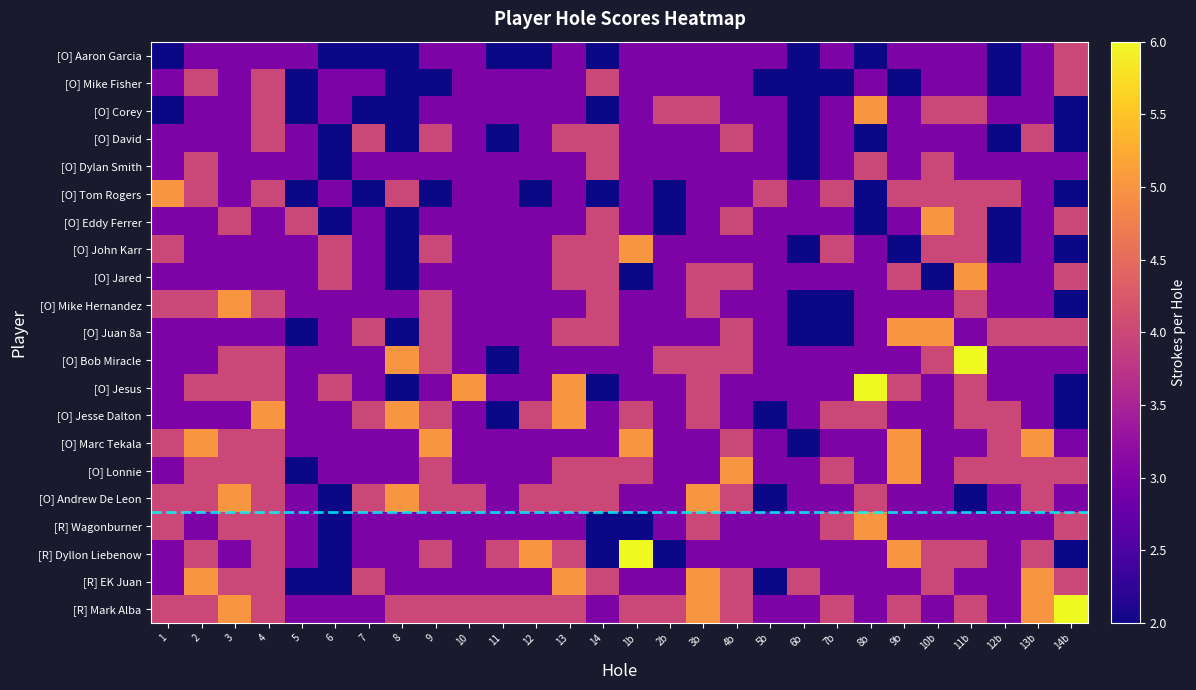

Reading right to left, transcribe all the data shown in this chart.

[O] Aaron Garcia: 14b=4	13b=3	12b=2	11b=3	10b=3	9b=3	8b=2	7b=3	6b=2	5b=3	4b=3	3b=3	2b=3	1b=3	14=2	13=3	12=2	11=2	10=3	9=3	8=2	7=2	6=2	5=3	4=3	3=3	2=3	1=2
[O] Mike Fisher: 14b=4	13b=3	12b=2	11b=3	10b=3	9b=2	8b=3	7b=2	6b=2	5b=2	4b=3	3b=3	2b=3	1b=3	14=4	13=3	12=3	11=3	10=3	9=2	8=2	7=3	6=3	5=2	4=4	3=3	2=4	1=3
[O] Corey: 14b=2	13b=3	12b=3	11b=4	10b=4	9b=3	8b=5	7b=3	6b=2	5b=3	4b=3	3b=4	2b=4	1b=3	14=2	13=3	12=3	11=3	10=3	9=3	8=2	7=2	6=3	5=2	4=4	3=3	2=3	1=2
[O] David: 14b=2	13b=4	12b=2	11b=3	10b=3	9b=3	8b=2	7b=3	6b=2	5b=3	4b=4	3b=3	2b=3	1b=3	14=4	13=4	12=3	11=2	10=3	9=4	8=2	7=4	6=2	5=3	4=4	3=3	2=3	1=3
[O] Dylan Smith: 14b=3	13b=3	12b=3	11b=3	10b=4	9b=3	8b=4	7b=3	6b=2	5b=3	4b=3	3b=3	2b=3	1b=3	14=4	13=3	12=3	11=3	10=3	9=3	8=3	7=3	6=2	5=3	4=3	3=3	2=4	1=3
[O] Tom Rogers: 14b=2	13b=3	12b=4	11b=4	10b=4	9b=4	8b=2	7b=4	6b=3	5b=4	4b=3	3b=3	2b=2	1b=3	14=2	13=3	12=2	11=3	10=3	9=2	8=4	7=2	6=3	5=2	4=4	3=3	2=4	1=5
[O] Eddy Ferrer: 14b=4	13b=3	12b=2	11b=4	10b=5	9b=3	8b=2	7b=3	6b=3	5b=3	4b=4	3b=3	2b=2	1b=3	14=4	13=3	12=3	11=3	10=3	9=3	8=2	7=3	6=2	5=4	4=3	3=4	2=3	1=3
[O] John Karr: 14b=2	13b=3	12b=2	11b=4	10b=4	9b=2	8b=3	7b=4	6b=2	5b=3	4b=3	3b=3	2b=3	1b=5	14=4	13=4	12=3	11=3	10=3	9=4	8=2	7=3	6=4	5=3	4=3	3=3	2=3	1=4
[O] Jared: 14b=4	13b=3	12b=3	11b=5	10b=2	9b=4	8b=3	7b=3	6b=3	5b=3	4b=4	3b=4	2b=3	1b=2	14=4	13=4	12=3	11=3	10=3	9=3	8=2	7=3	6=4	5=3	4=3	3=3	2=3	1=3
[O] Mike Hernandez: 14b=2	13b=3	12b=3	11b=4	10b=3	9b=3	8b=3	7b=2	6b=2	5b=3	4b=3	3b=4	2b=3	1b=3	14=4	13=3	12=3	11=3	10=3	9=4	8=3	7=3	6=3	5=3	4=4	3=5	2=4	1=4
[O] Juan 8a: 14b=4	13b=4	12b=4	11b=3	10b=5	9b=5	8b=3	7b=2	6b=2	5b=3	4b=4	3b=3	2b=3	1b=3	14=4	13=4	12=3	11=3	10=3	9=4	8=2	7=4	6=3	5=2	4=3	3=3	2=3	1=3
[O] Bob Miracle: 14b=3	13b=3	12b=3	11b=6	10b=4	9b=3	8b=3	7b=3	6b=3	5b=3	4b=4	3b=4	2b=4	1b=3	14=3	13=3	12=3	11=2	10=3	9=4	8=5	7=3	6=3	5=3	4=4	3=4	2=3	1=3
[O] Jesus: 14b=2	13b=3	12b=3	11b=4	10b=3	9b=4	8b=6	7b=3	6b=3	5b=3	4b=3	3b=4	2b=3	1b=3	14=2	13=5	12=3	11=3	10=5	9=3	8=2	7=3	6=4	5=3	4=4	3=4	2=4	1=3
[O] Jesse Dalton: 14b=2	13b=3	12b=4	11b=4	10b=3	9b=3	8b=4	7b=4	6b=3	5b=2	4b=3	3b=4	2b=3	1b=4	14=3	13=5	12=4	11=2	10=3	9=4	8=5	7=4	6=3	5=3	4=5	3=3	2=3	1=3
[O] Marc Tekala: 14b=3	13b=5	12b=4	11b=3	10b=3	9b=5	8b=3	7b=3	6b=2	5b=3	4b=4	3b=3	2b=3	1b=5	14=3	13=3	12=3	11=3	10=3	9=5	8=3	7=3	6=3	5=3	4=4	3=4	2=5	1=4
[O] Lonnie: 14b=4	13b=4	12b=4	11b=4	10b=3	9b=5	8b=3	7b=4	6b=3	5b=3	4b=5	3b=3	2b=3	1b=4	14=4	13=4	12=3	11=3	10=3	9=4	8=3	7=3	6=3	5=2	4=4	3=4	2=4	1=3
[O] Andrew De Leon: 14b=3	13b=4	12b=3	11b=2	10b=3	9b=3	8b=4	7b=3	6b=3	5b=2	4b=4	3b=5	2b=3	1b=3	14=4	13=4	12=4	11=3	10=4	9=4	8=5	7=4	6=2	5=3	4=4	3=5	2=4	1=4
[R] Wagonburner: 14b=4	13b=3	12b=3	11b=3	10b=3	9b=3	8b=5	7b=4	6b=3	5b=3	4b=3	3b=4	2b=3	1b=2	14=2	13=3	12=3	11=3	10=3	9=3	8=3	7=3	6=2	5=3	4=4	3=4	2=3	1=4
[R] Dyllon Liebenow: 14b=2	13b=4	12b=3	11b=4	10b=4	9b=5	8b=3	7b=3	6b=3	5b=3	4b=3	3b=3	2b=2	1b=6	14=2	13=4	12=5	11=4	10=3	9=4	8=3	7=3	6=2	5=3	4=4	3=3	2=4	1=3
[R] EK Juan: 14b=4	13b=5	12b=3	11b=3	10b=4	9b=3	8b=3	7b=3	6b=4	5b=2	4b=4	3b=5	2b=3	1b=3	14=4	13=5	12=3	11=3	10=3	9=3	8=3	7=4	6=2	5=2	4=4	3=4	2=5	1=3
[R] Mark Alba: 14b=6	13b=5	12b=3	11b=4	10b=3	9b=4	8b=3	7b=4	6b=3	5b=3	4b=4	3b=5	2b=4	1b=4	14=3	13=4	12=4	11=4	10=4	9=4	8=4	7=3	6=3	5=3	4=4	3=5	2=4	1=4